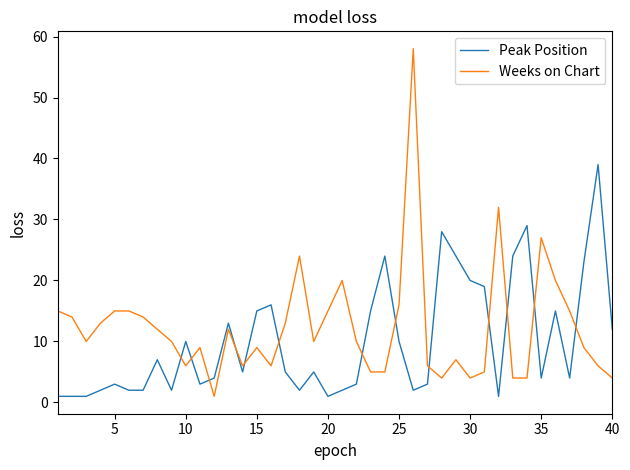

What is the highest value of the Weeks on Chart series?

58